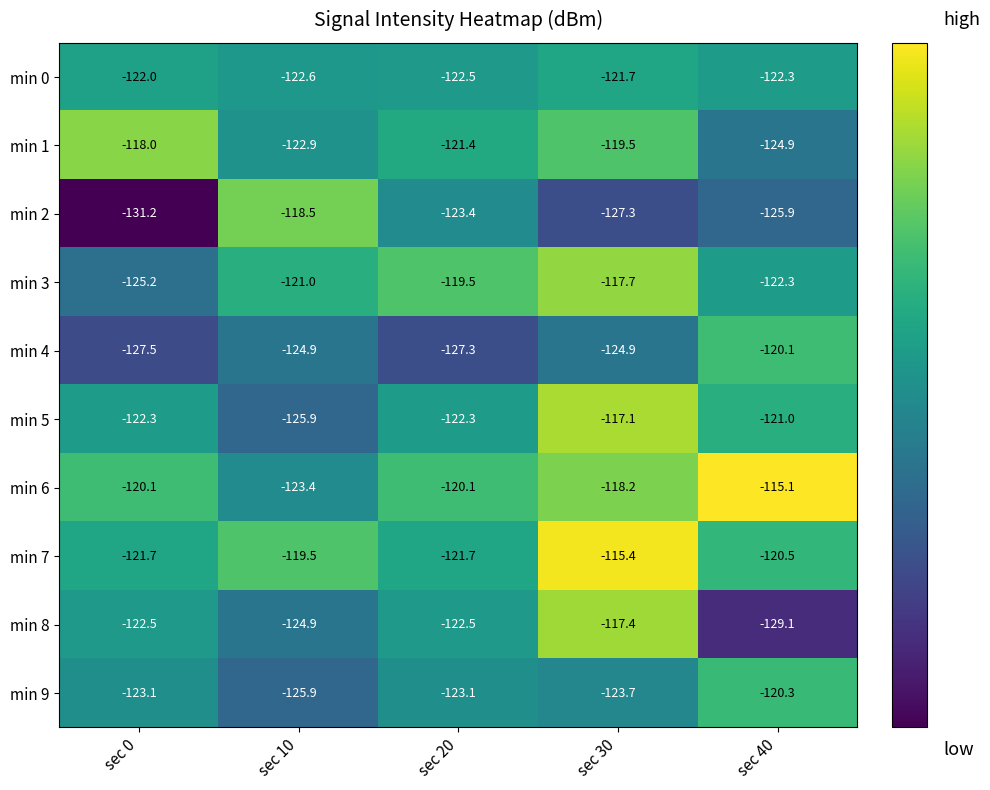

What is the lowest value of the min 3 series?

-125.2